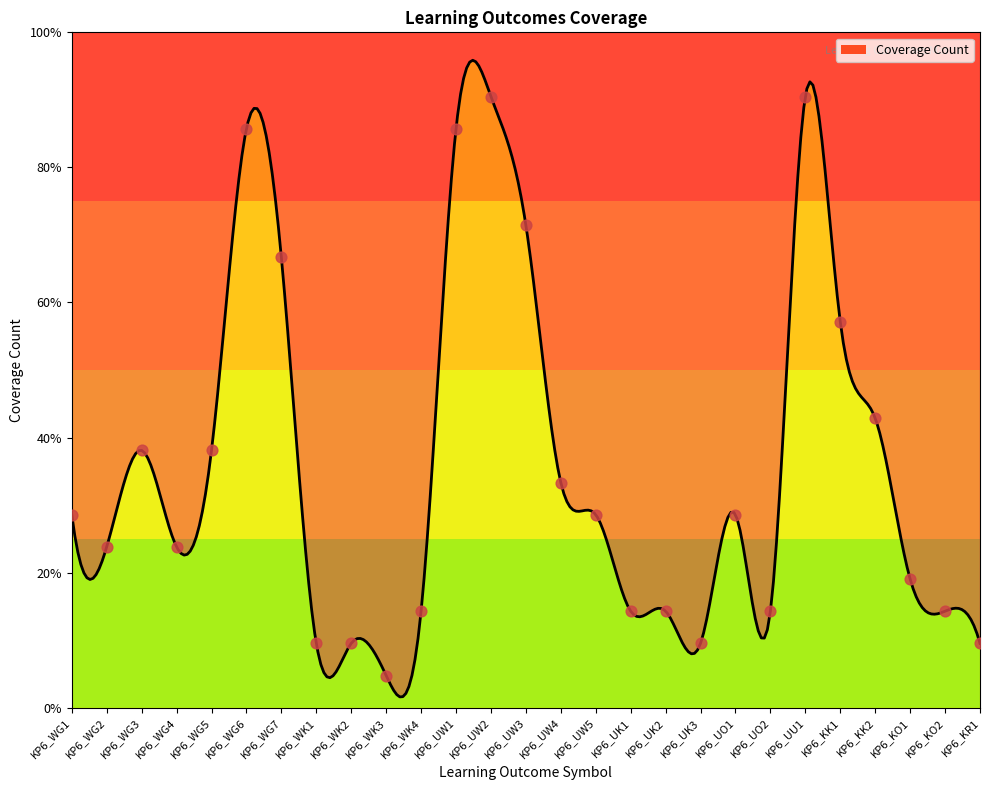

Approximately how many times larger is the value at KP6_KK2 compared to KP6_KK1?

0.8